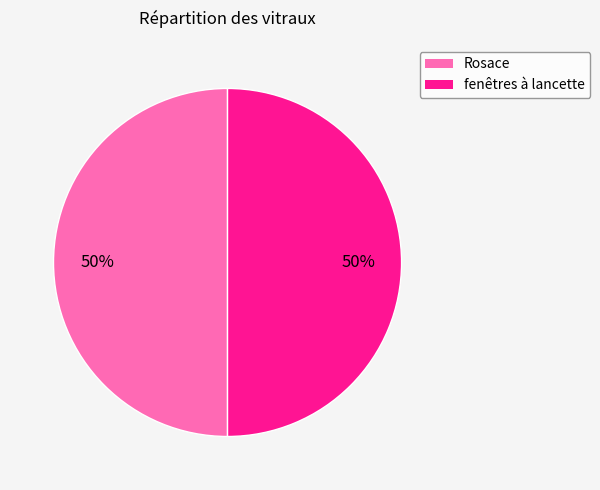

To the nearest percent, what is the average slice percentage?

50%